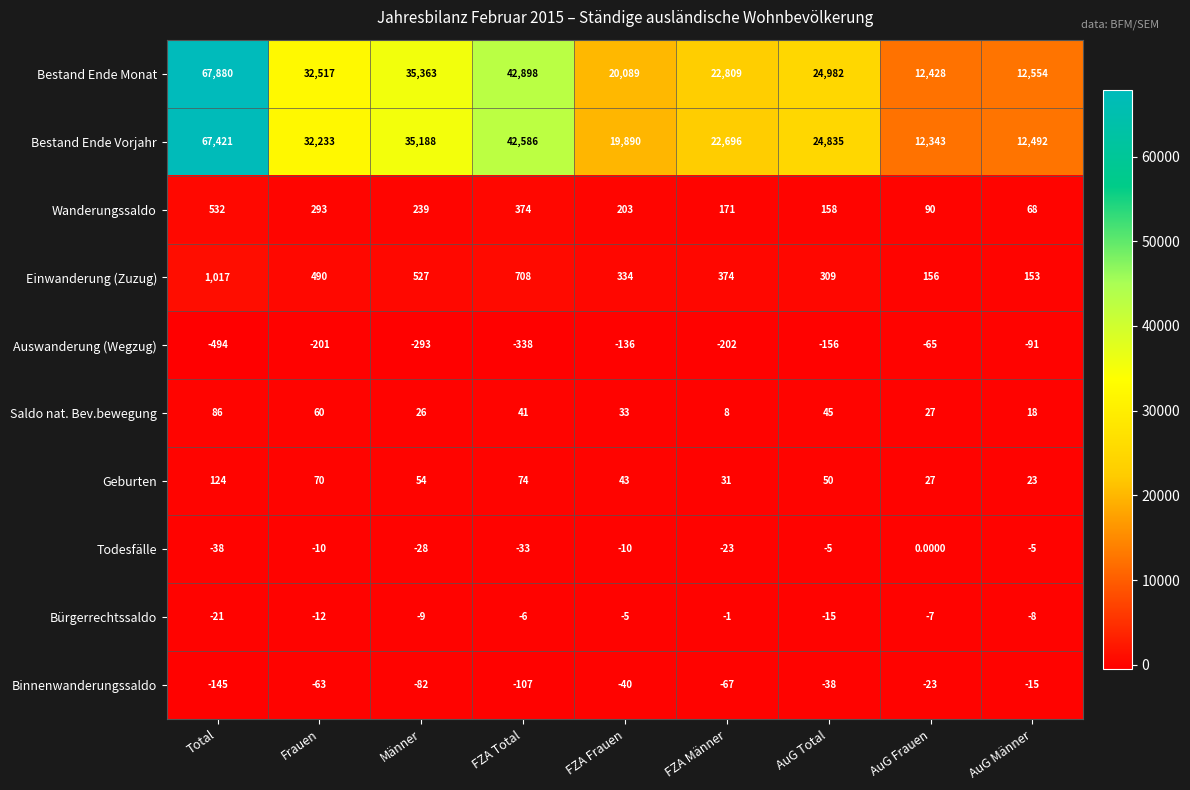

What is the difference between the Bestand Ende Vorjahr values at AuG Total and Männer?

10353